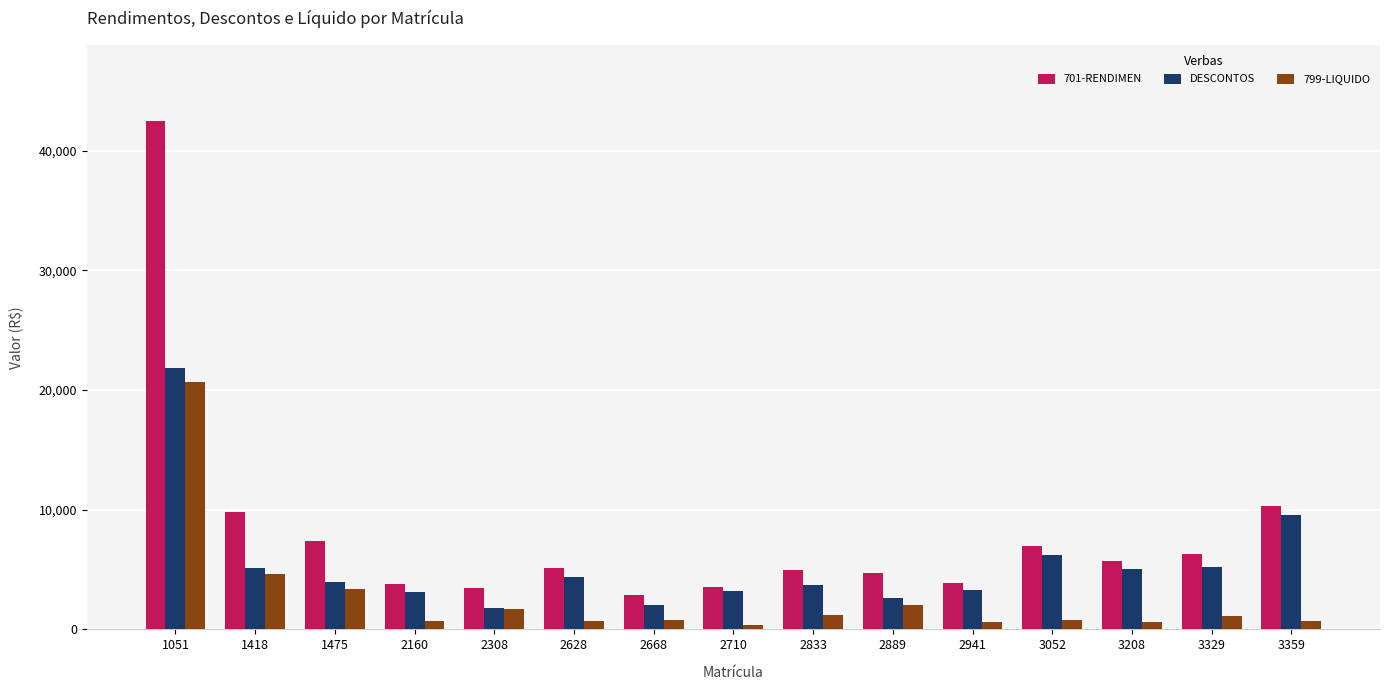

At which label is 799-LIQUIDO closest to 10491?

1418